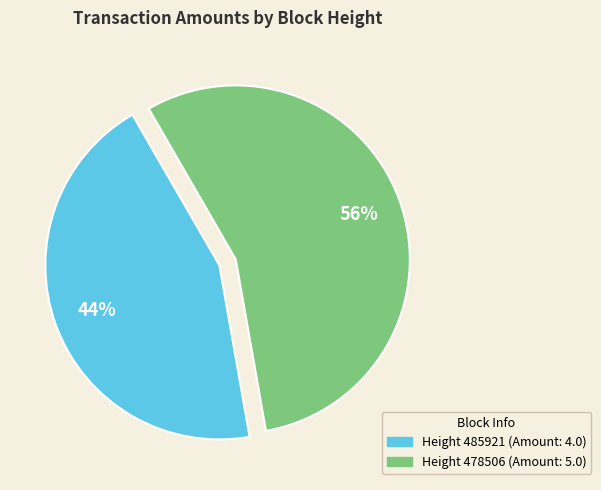

Is there any slice that represents more than half of the pie?

Yes